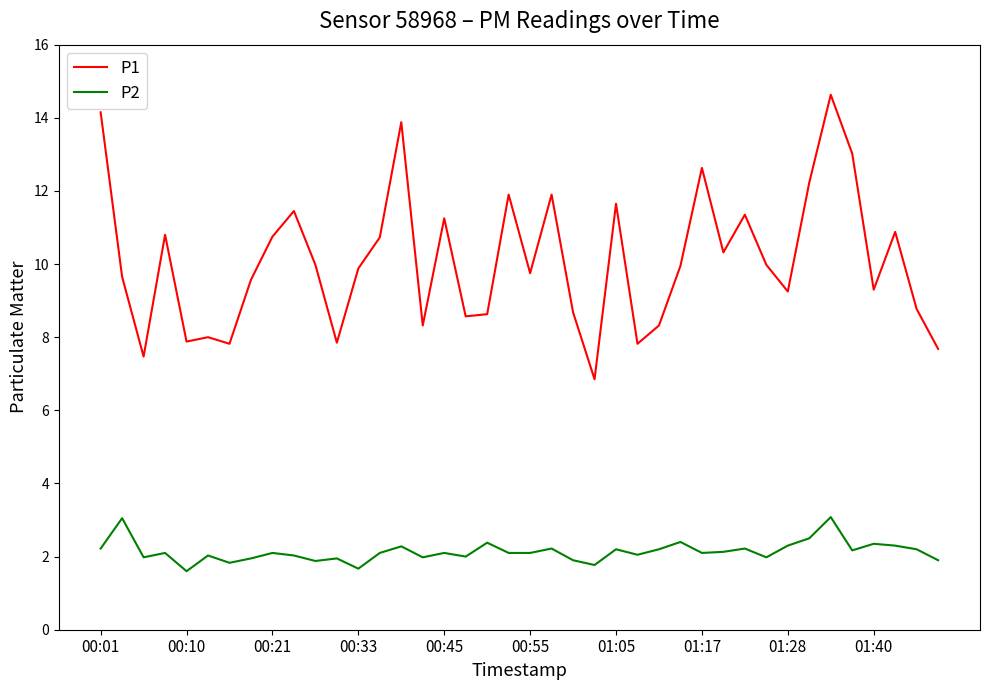

Which series has the largest total across all categories?

P1